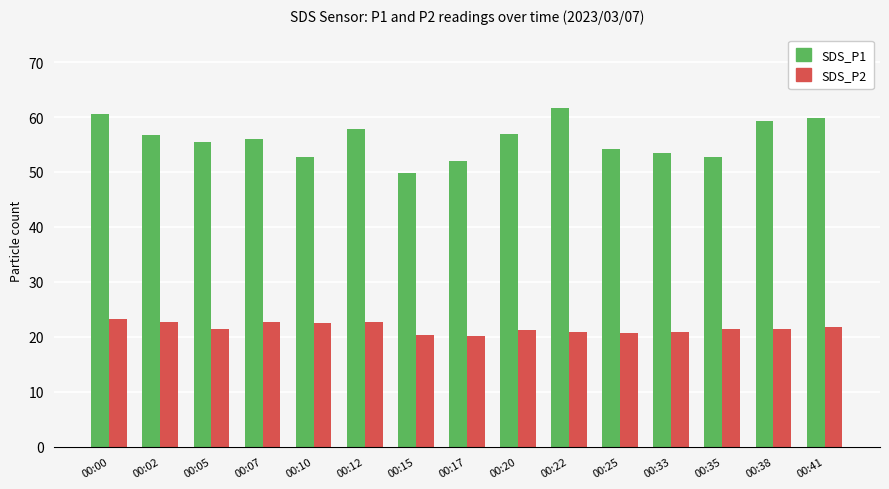

How many data points in SDS_P1 are above 55?

9